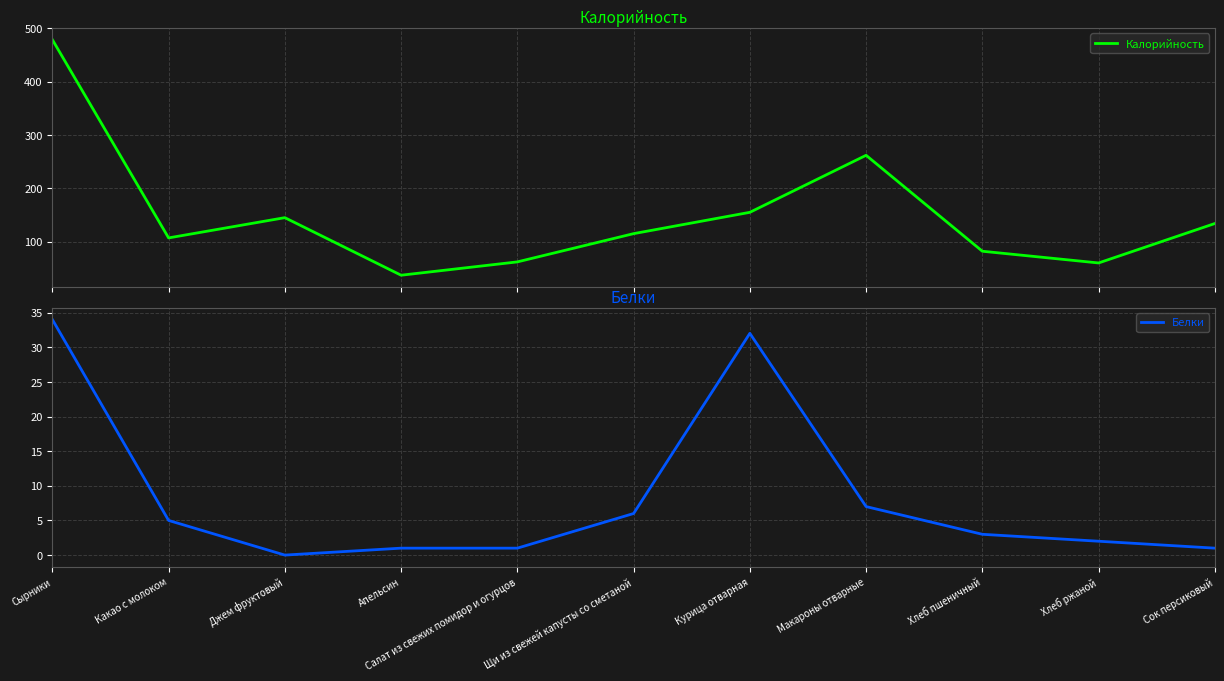

What position from the left is Сырники?

1